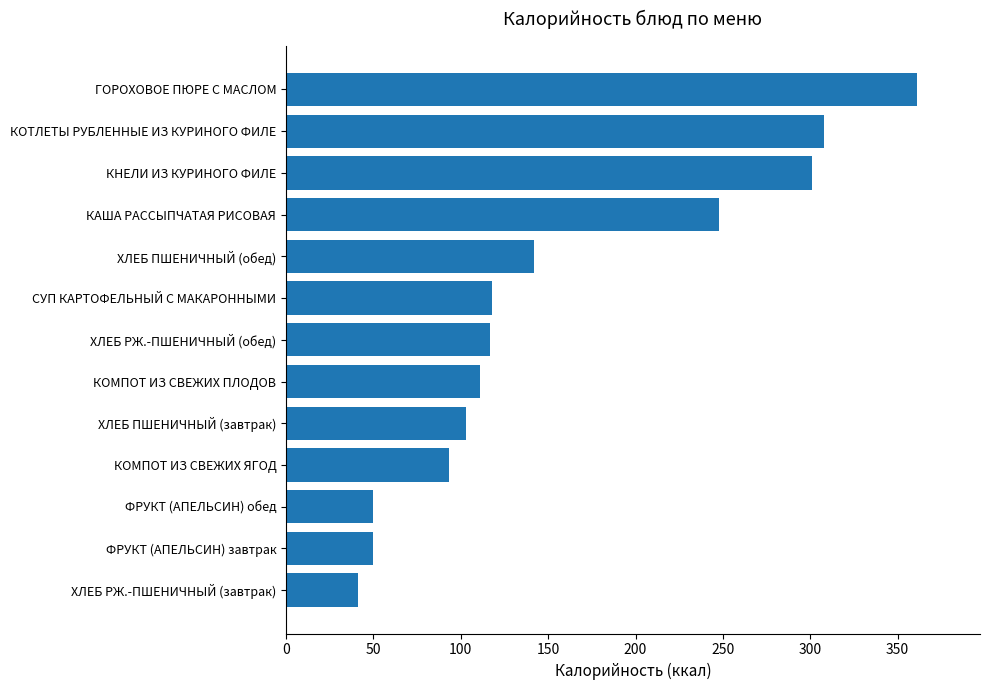

What is the difference between the second highest and second lowest values?

258